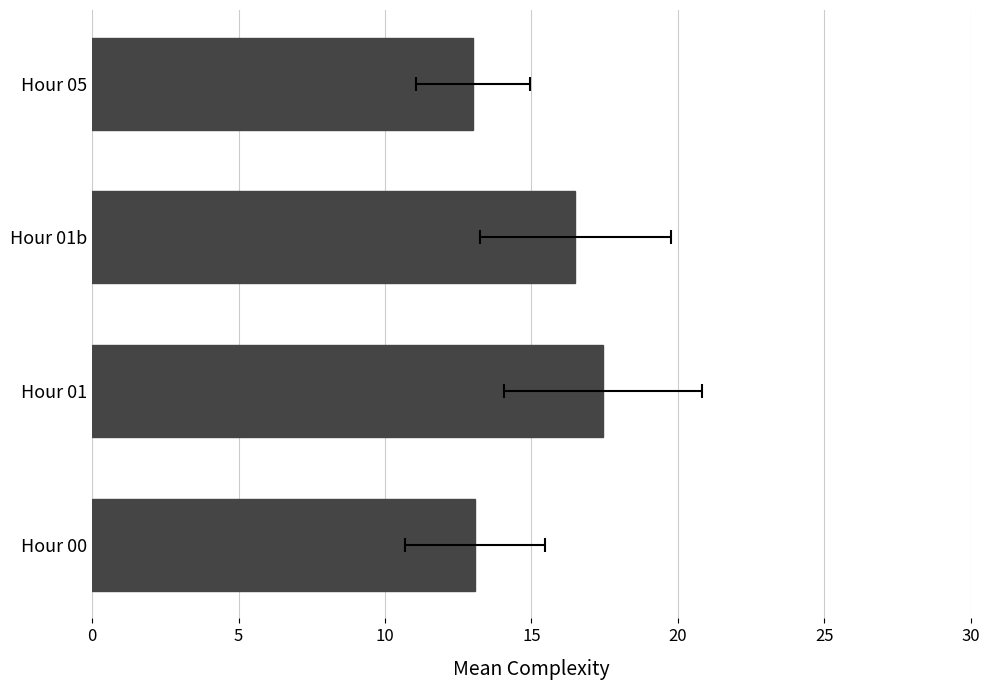

How many bars are there in total?

4